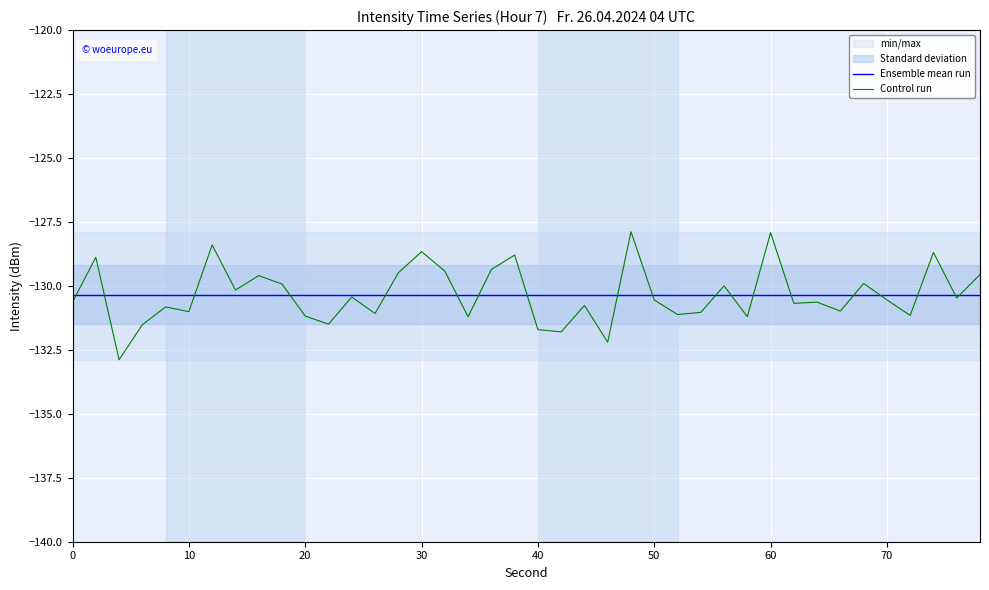

The Ensemble mean run series shows -218.0 at 30. True or false?

False